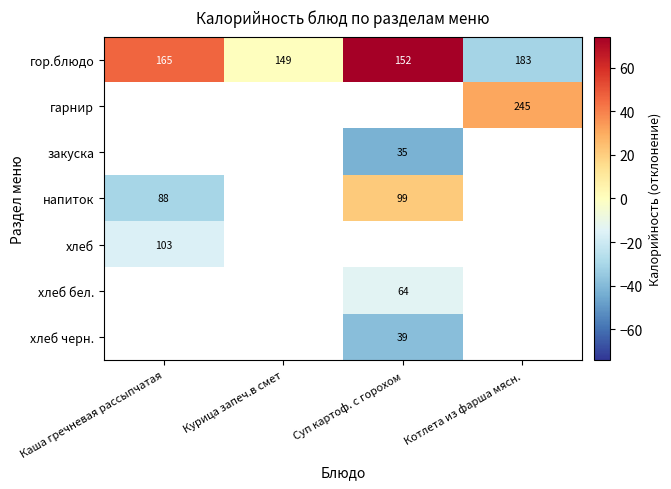

Which label corresponds to the largest value in the chart?

Суп картоф. с горохом